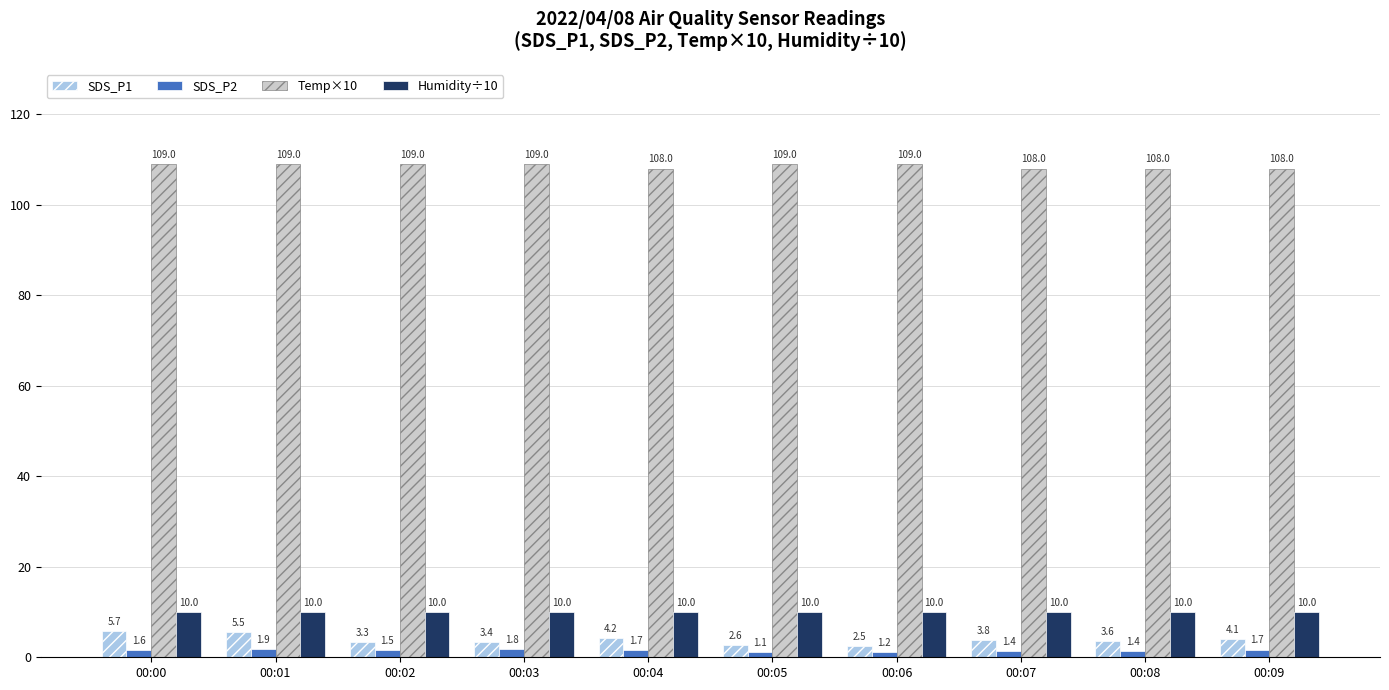

What value does the SDS_P1 series have at 00:05?

2.6